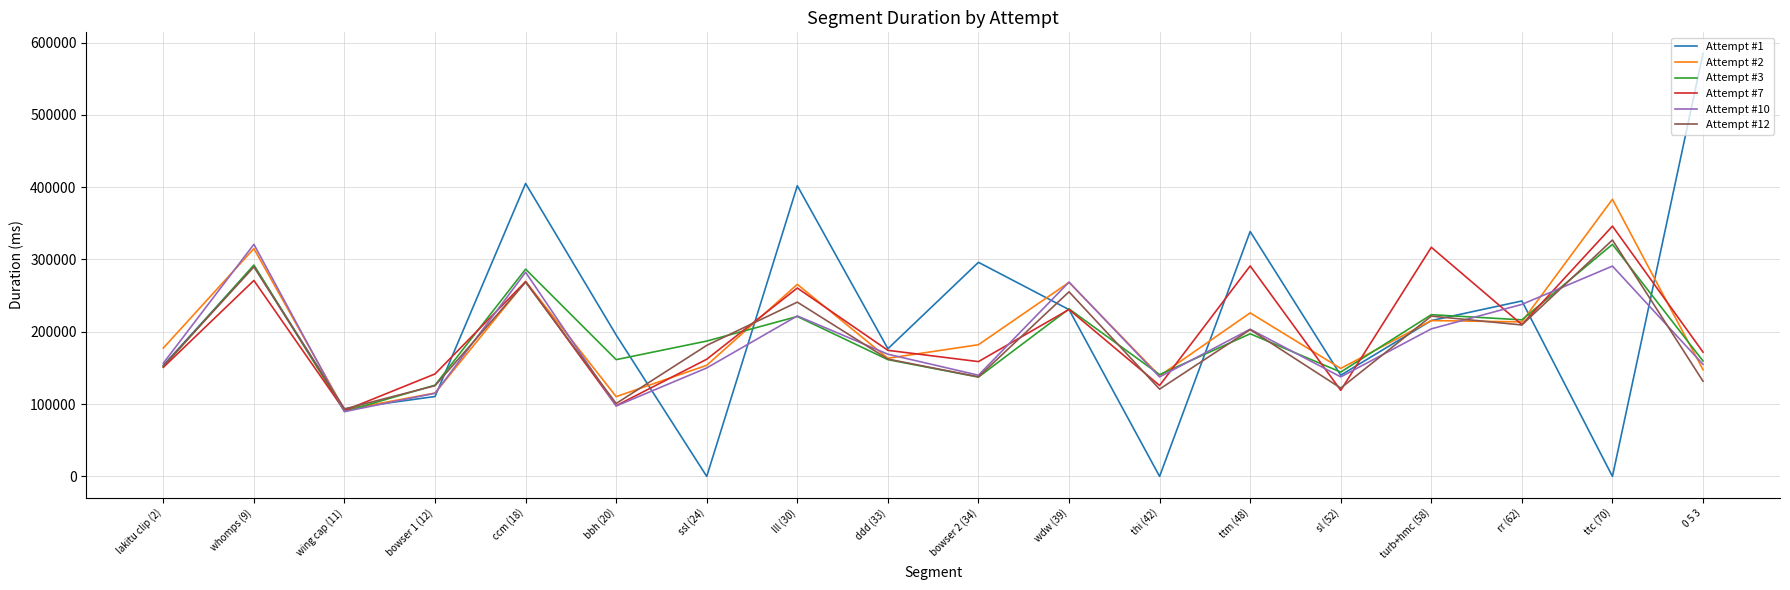

Is this an area chart (filled region under the line)?

No